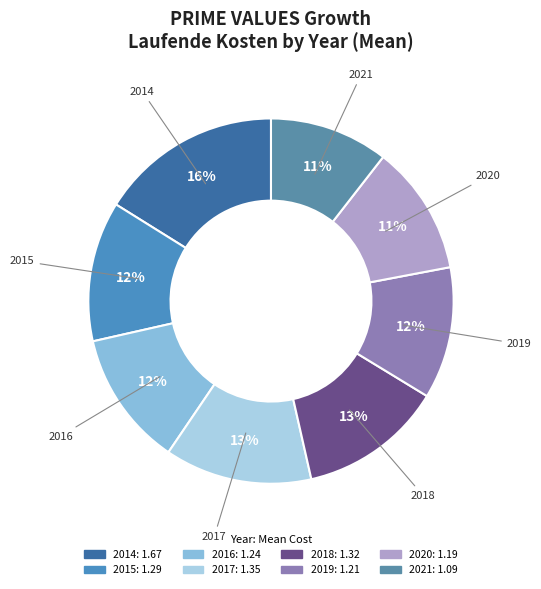

To the nearest percent, what is the combined percentage of 2016 and 2017?

25%